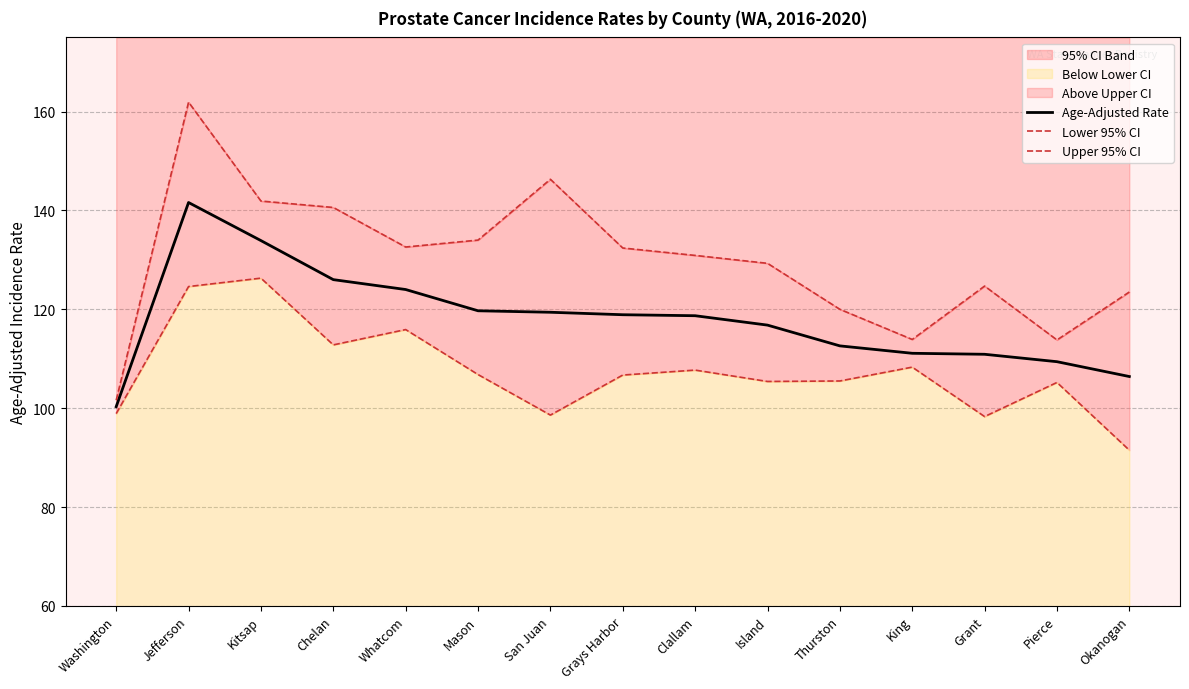

Is it true that Lower 95% CI equals 105.5 at Thurston?

True